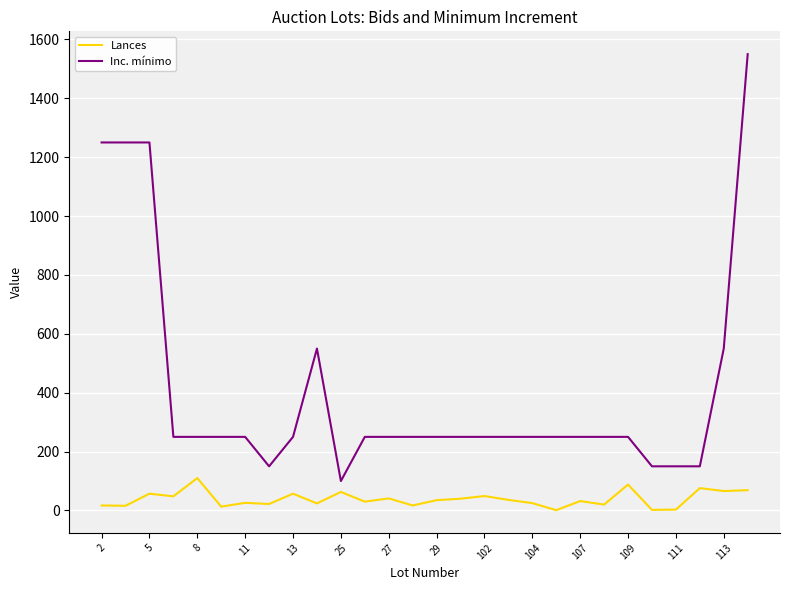

What is the greatest value displayed?

1550